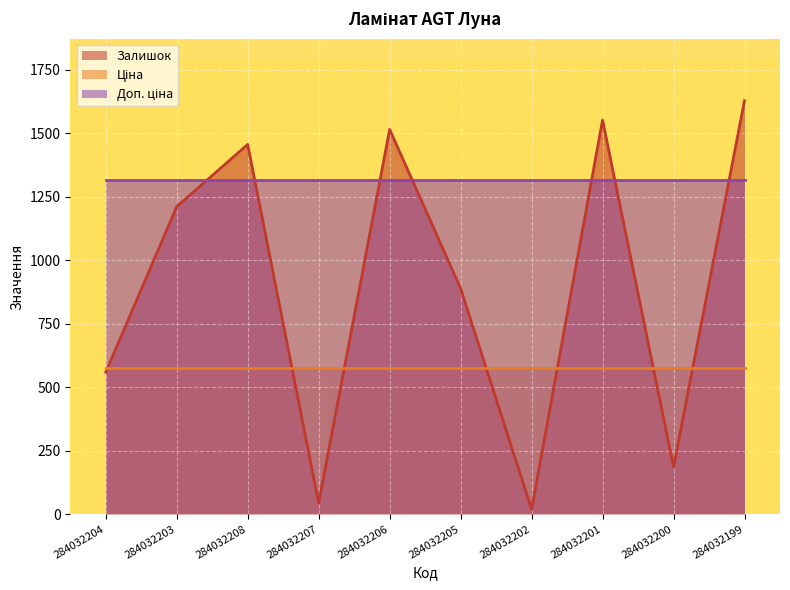

At which category is the sum across all series the highest?

284032199